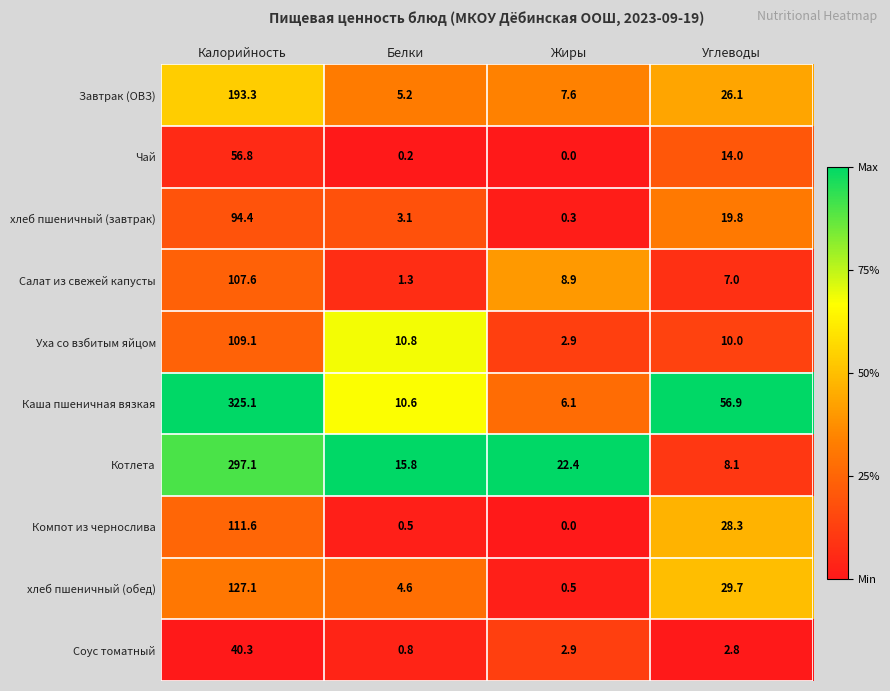

List the series in order of their peak value, lowest first.

Соус томатный, Чай, хлеб пшеничный (завтрак), Салат из свежей капусты, Уха со взбитым яйцом, Компот из чернослива, хлеб пшеничный (обед), Завтрак (ОВЗ), Котлета, Каша пшеничная вязкая